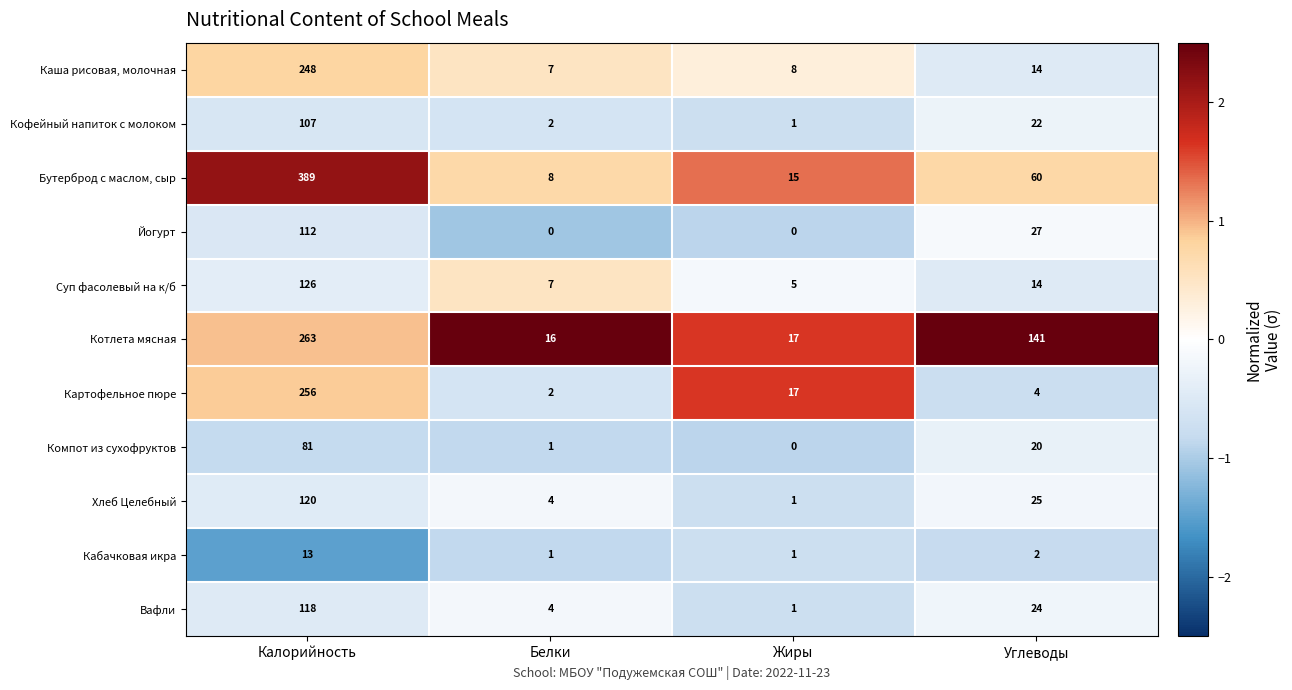

How many distinct data groups are displayed?

11